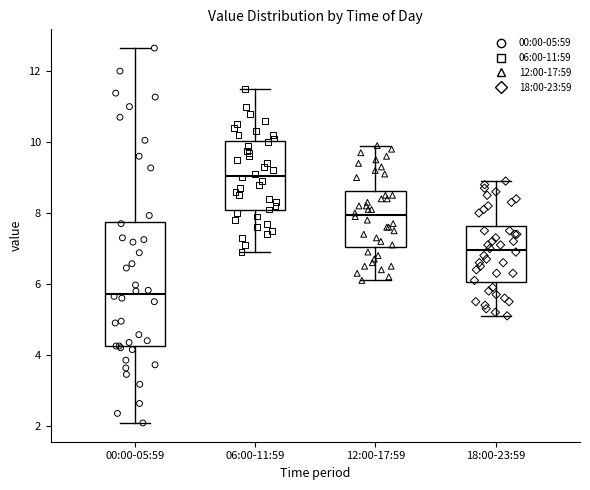

Which box has the lowest median line?

00:00-05:59